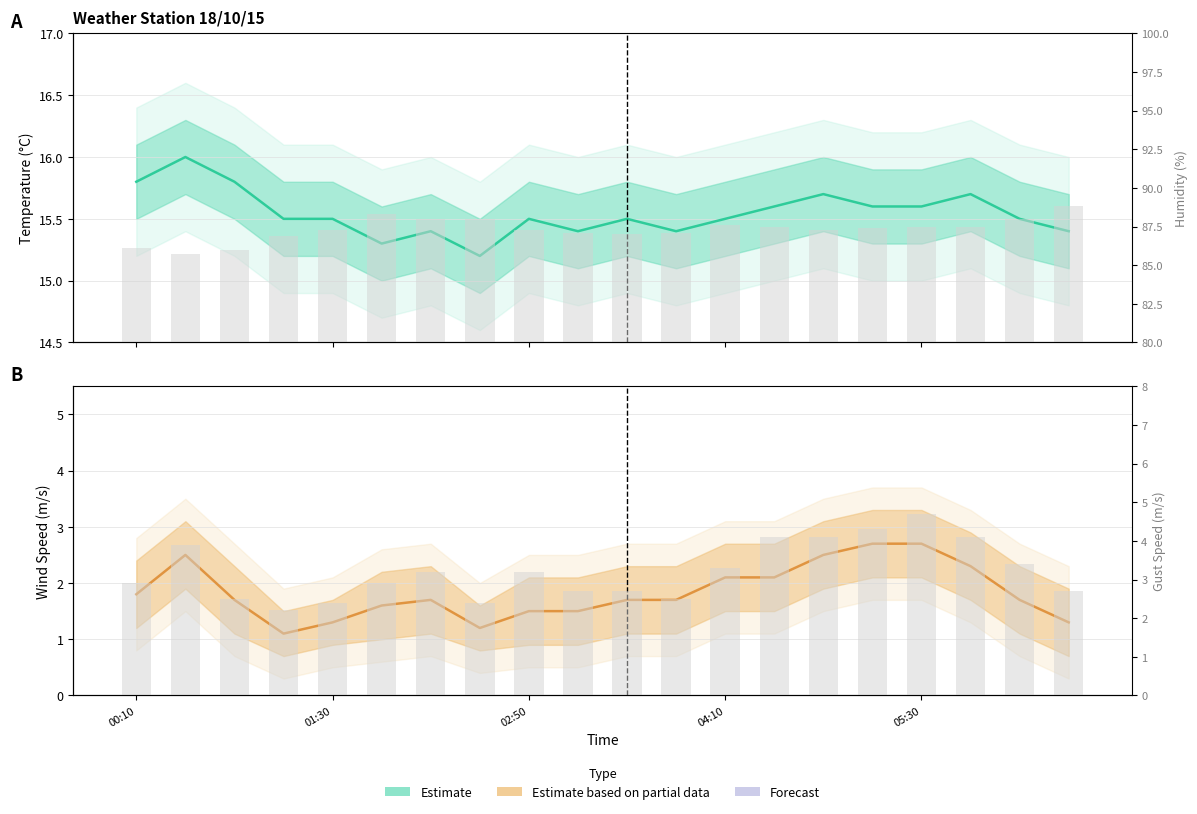

What is the sum of all Estimate values?

310.9